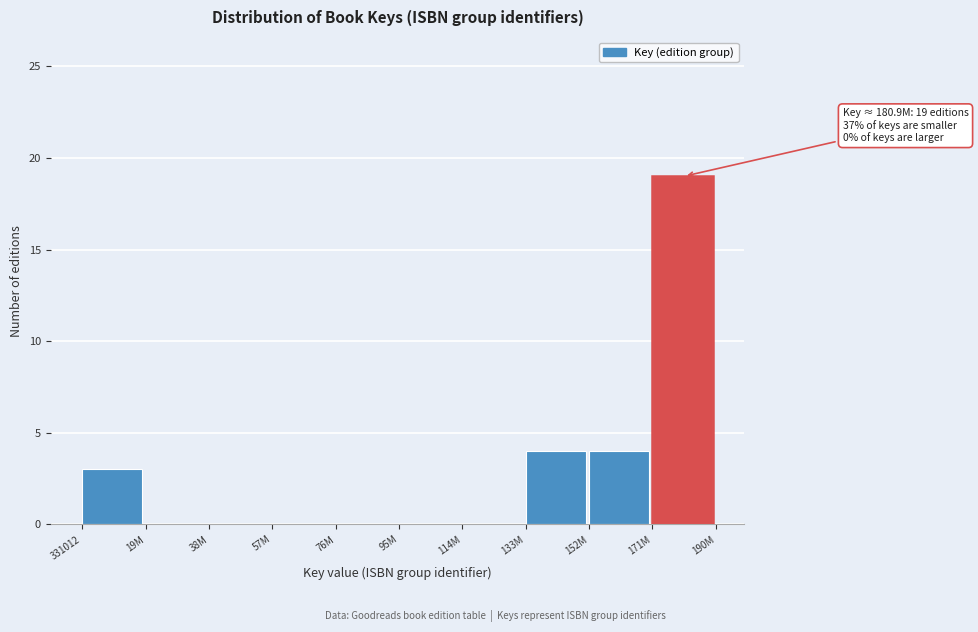

Reading left to right, transcribe all the data shown in this chart.

331012=3	19M=0	38M=0	57M=0	76M=0	95M=0	114M=0	133M=4	152M=4	171M=19